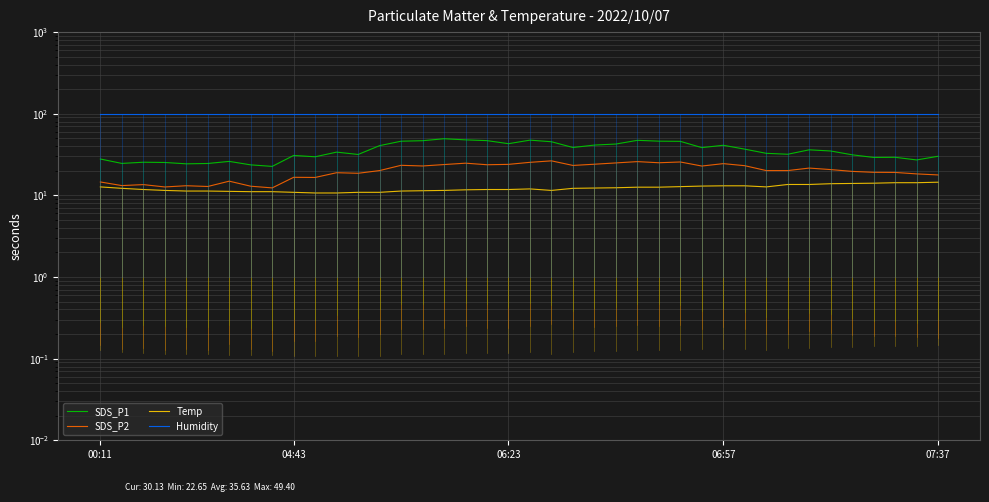

Which series has the widest spread of values?

SDS_P1